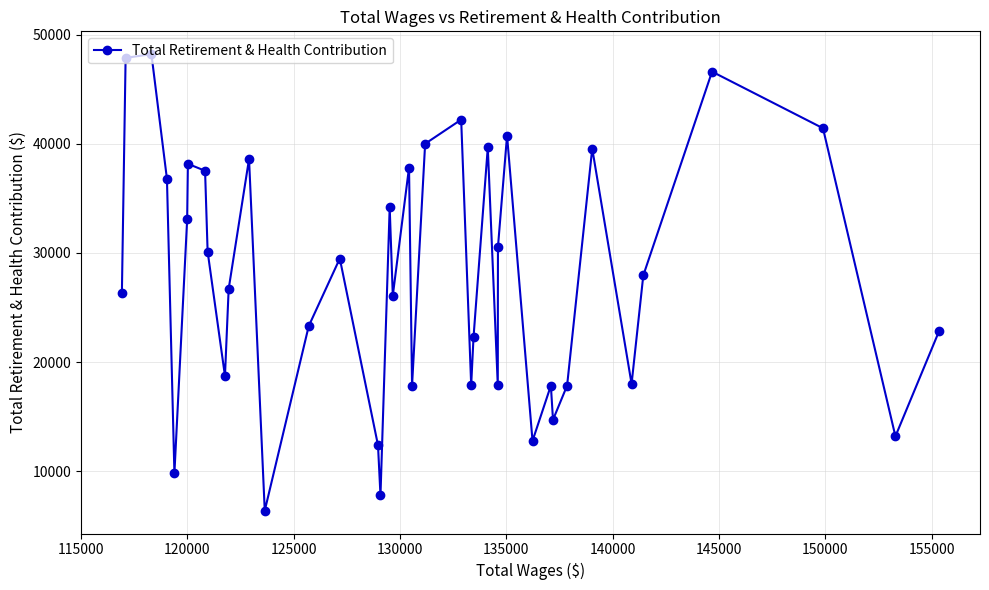

True or false: the data has more than 1 interior local peaks.

True